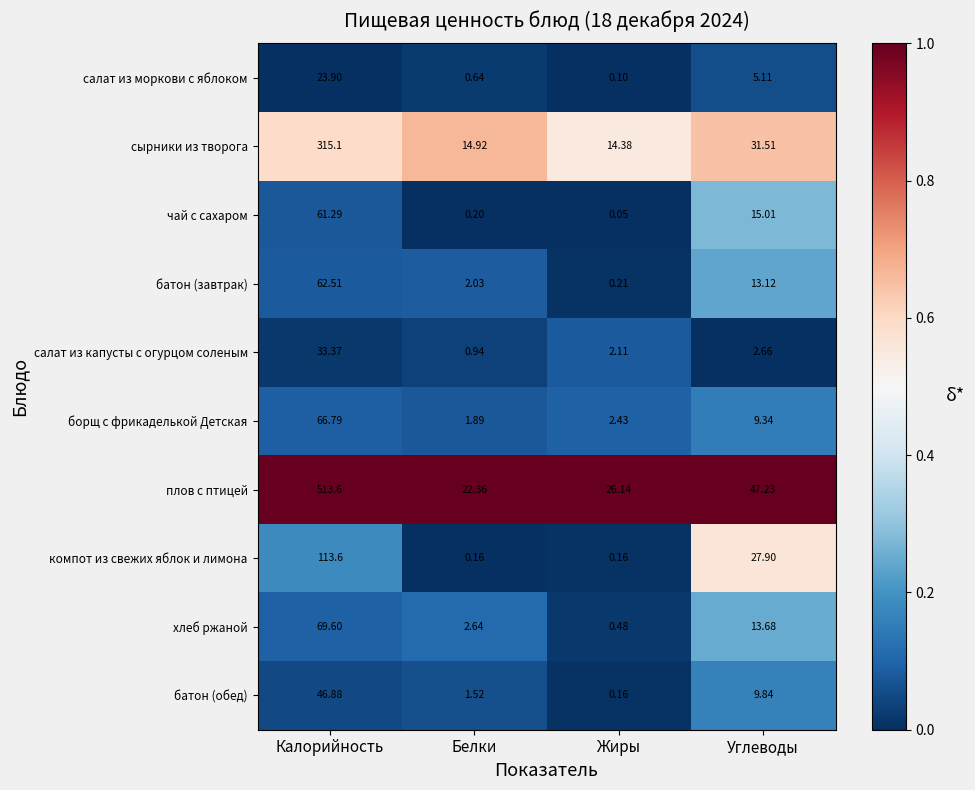

Where does the салат из капусты с огурцом соленым series first go above 2?

Калорийность